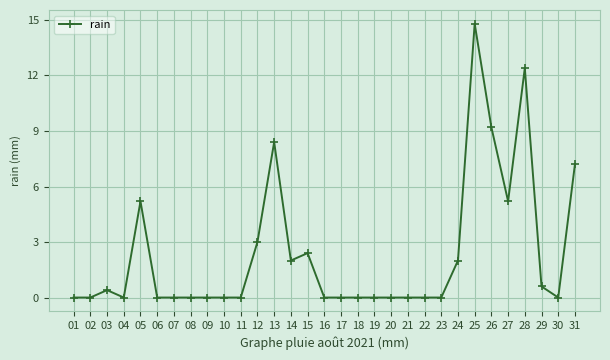

True or false: the data has more than 0 interior local peaks.

True